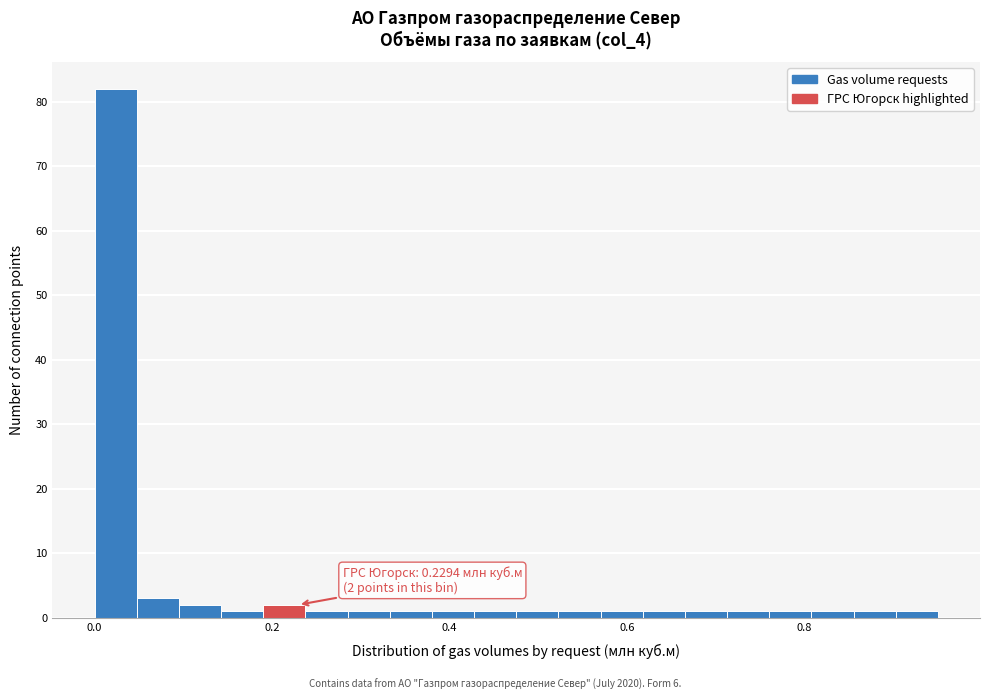

Around what value on the x-axis is the tallest bar? Give the approximate position of its centre, as read against the axis.

0.02